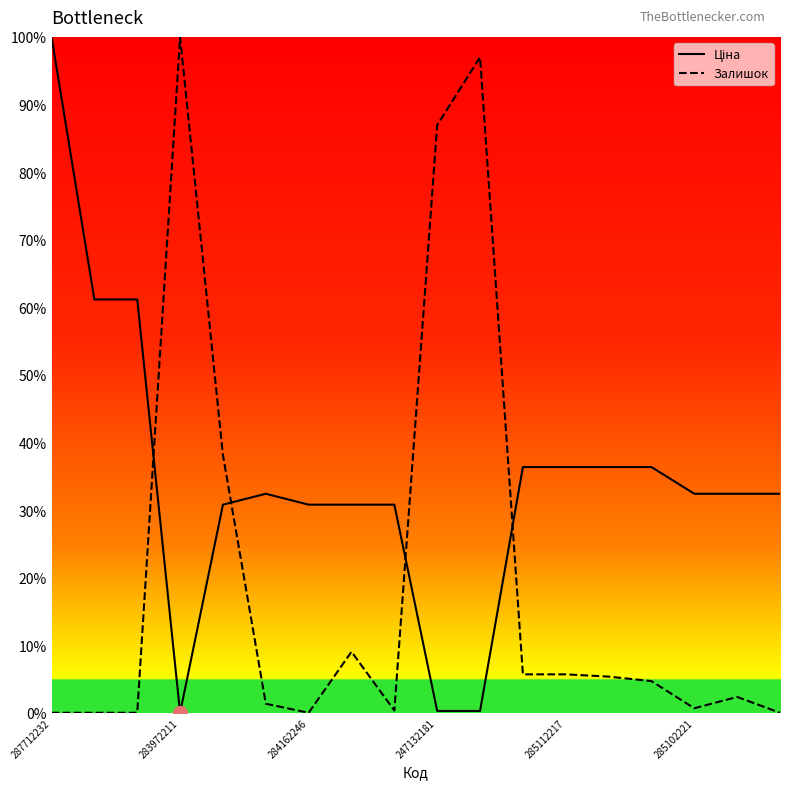

What is the difference between the maximum and minimum values in the Залишок series?

100.0